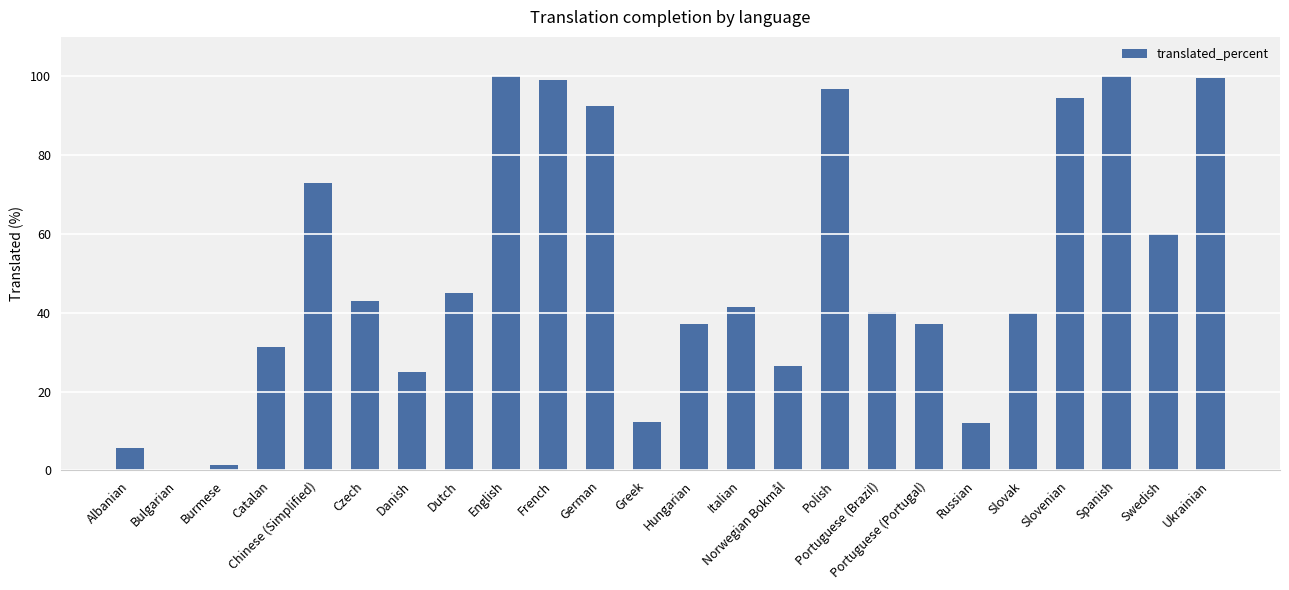

How many positive values are there?

23